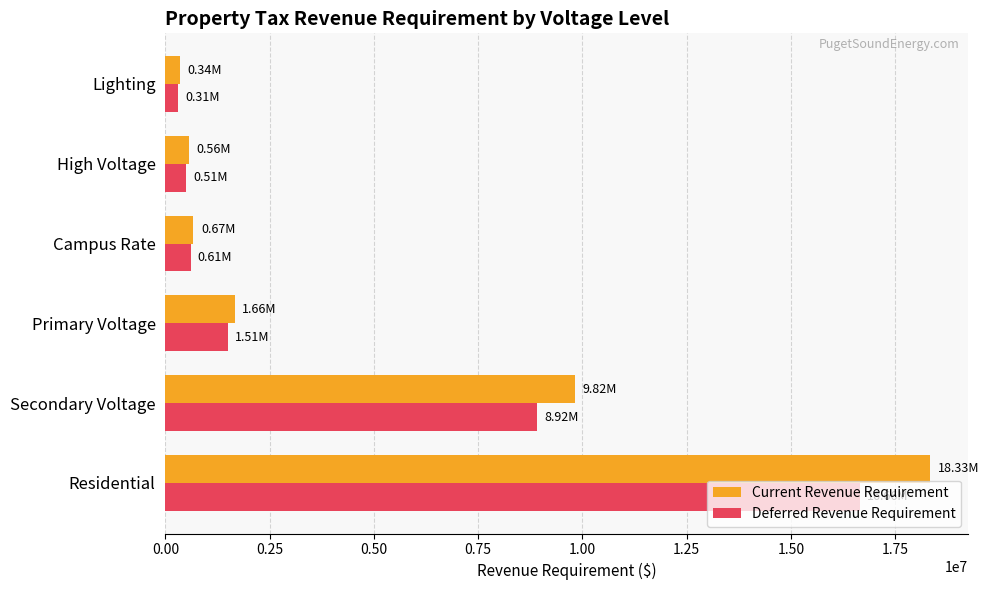

What are all the series names shown in the legend?

Current Revenue Requirement, Deferred Revenue Requirement